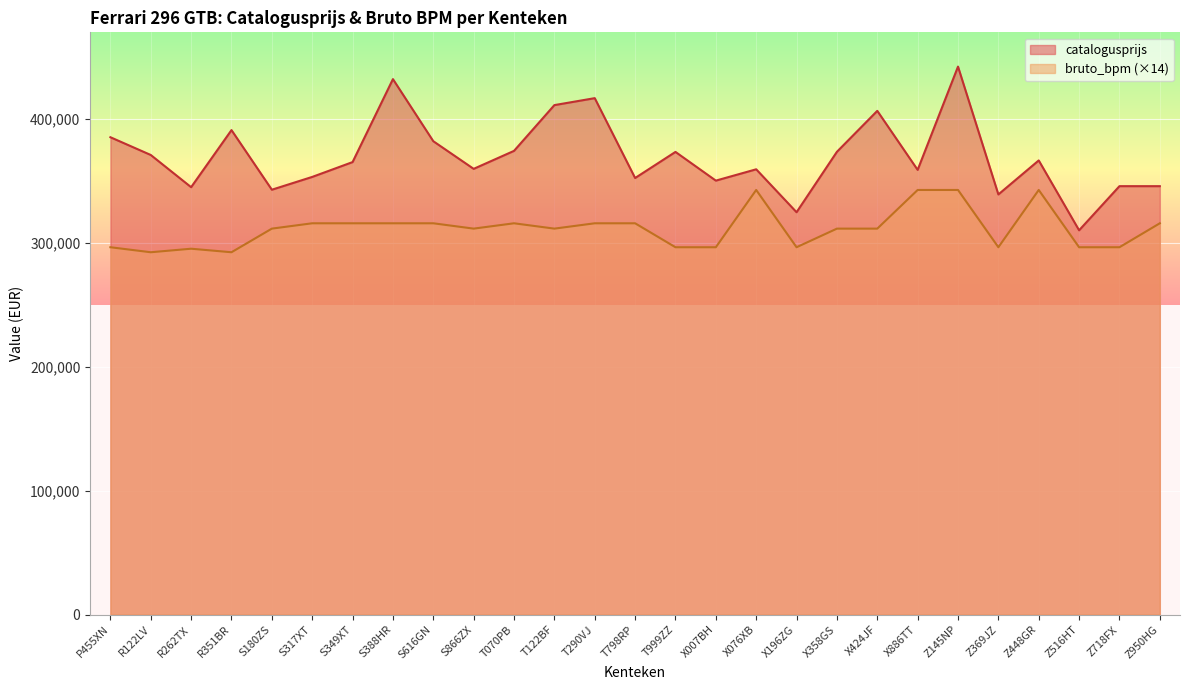

How many distinct data groups are displayed?

2